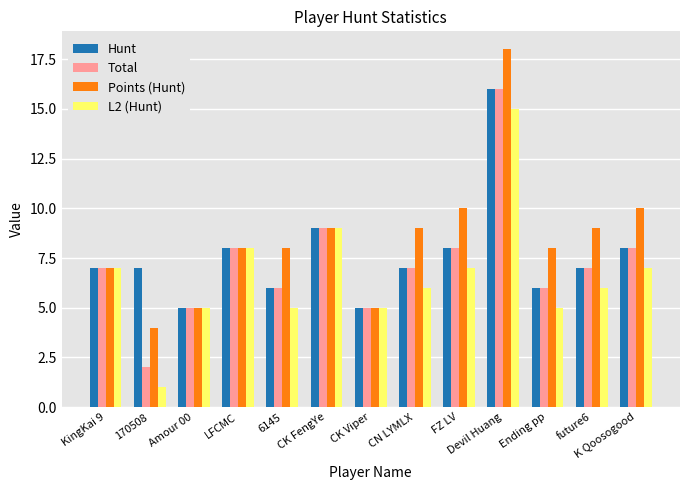

What is the label of the 8th bar from the right?

CK FengYe